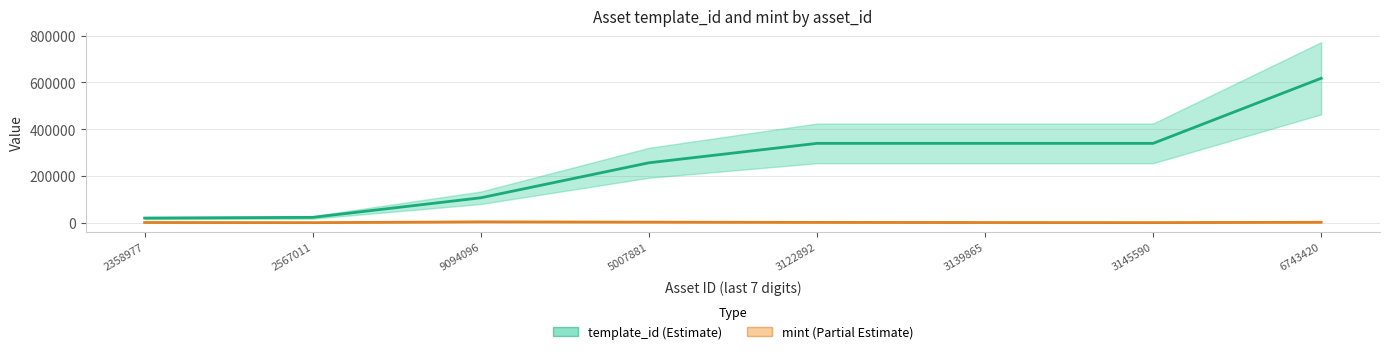

How many interior local peaks does the mint (Partial Estimate) series have?

1